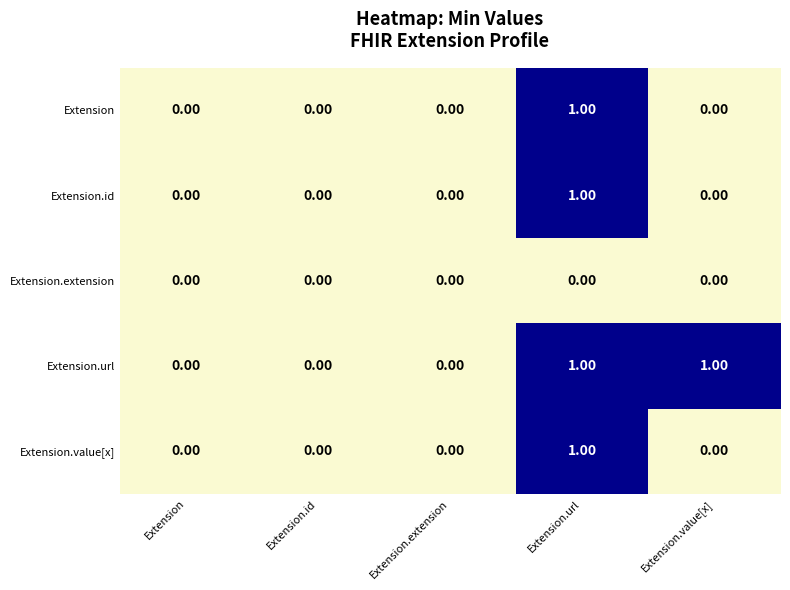

Which series changed the most between Extension and Extension.value[x]?

Extension.url